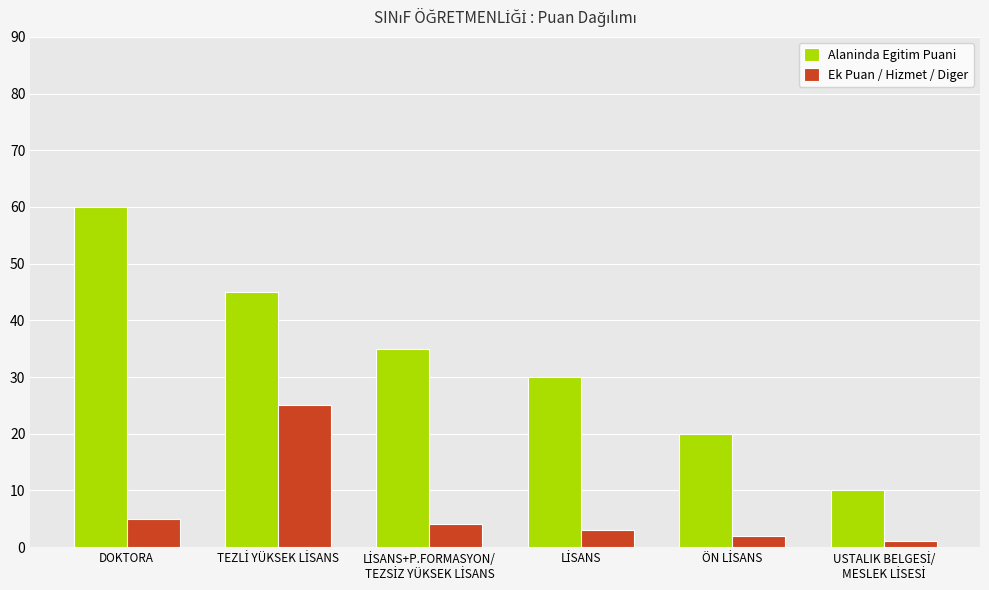

Which category has the highest value in the Alaninda Egitim Puani series?

DOKTORA